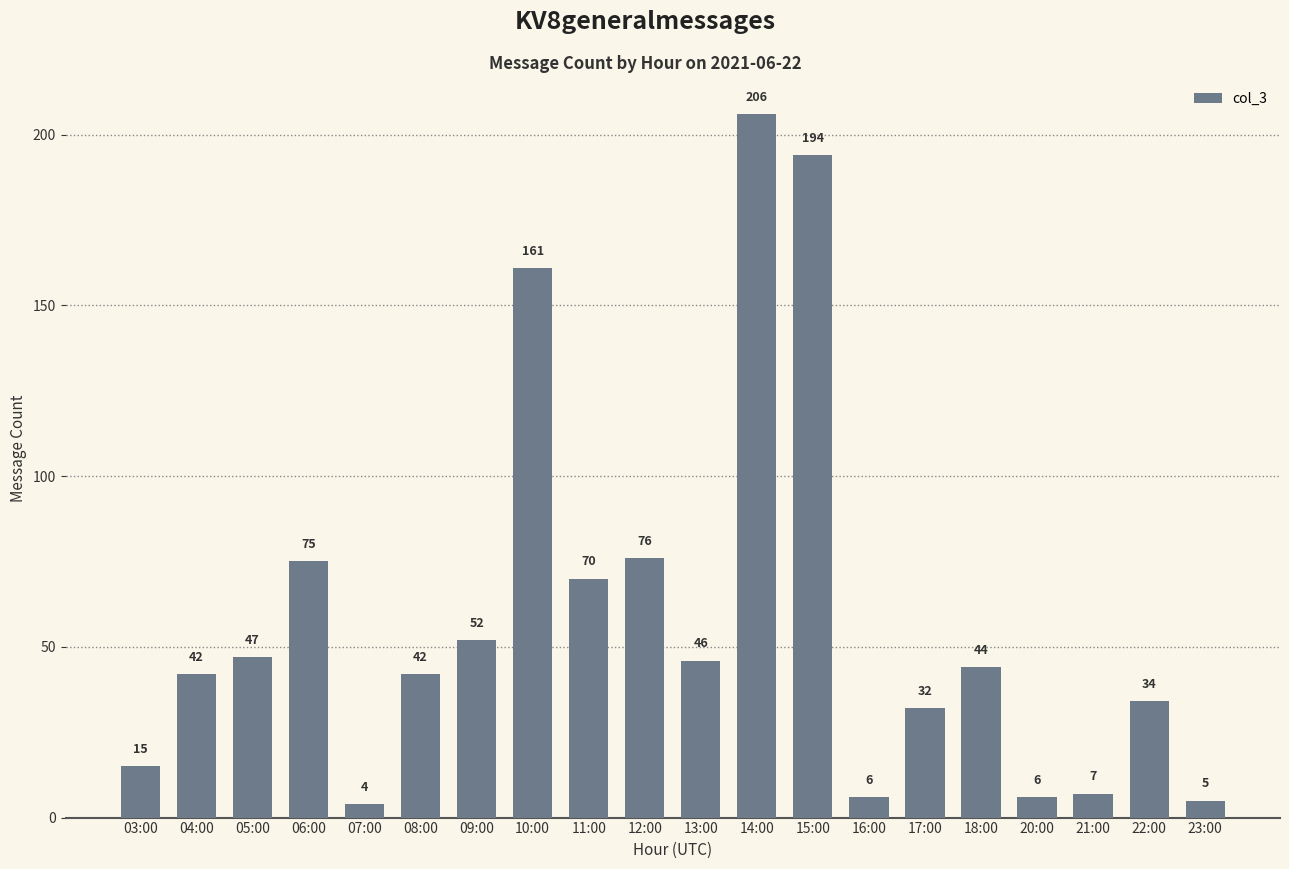

Which has a higher value, 23:00 or 03:00?

03:00